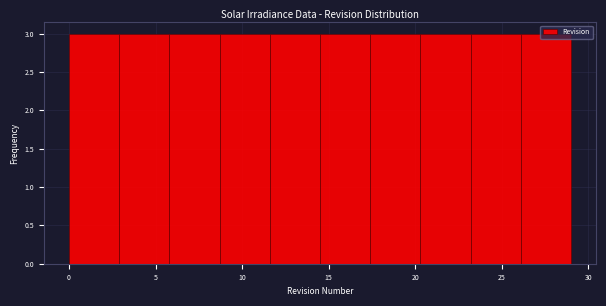

Reading left to right, list every bar in this chart as the range it spans on the x-axis followed by its height. Neither the bar edges nor the heights are printed on the chart, so give them approximately, as read against the axes.

0.0 to 2.9: 3
2.9 to 5.8: 3
5.8 to 8.7: 3
8.7 to 11.6: 3
11.6 to 14.5: 3
14.5 to 17.4: 3
17.4 to 20.3: 3
20.3 to 23.2: 3
23.2 to 26.1: 3
26.1 to 29.0: 3